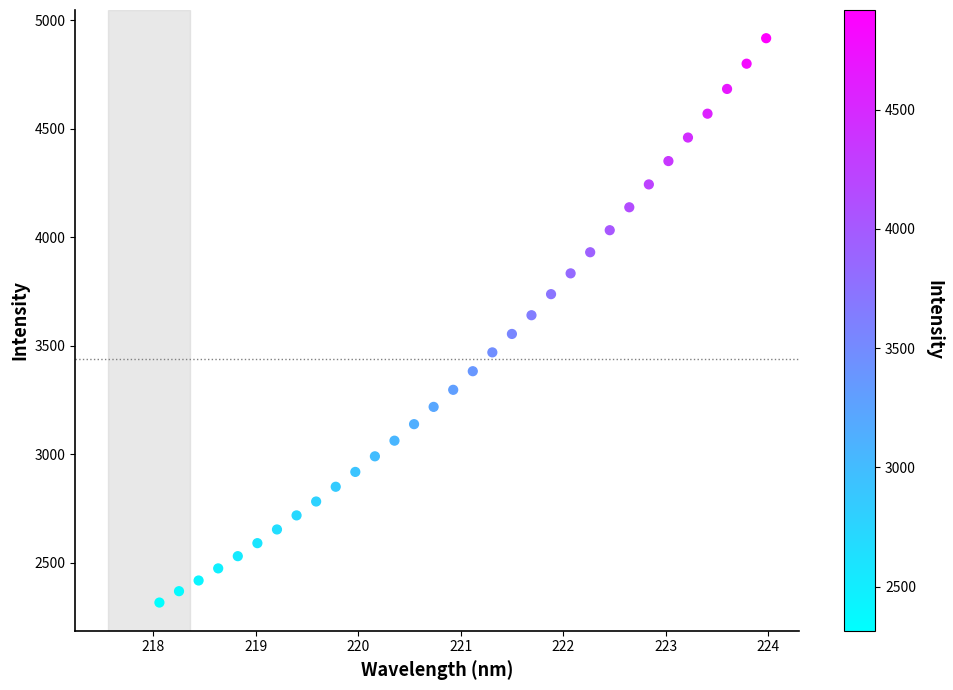

What is the range of X values (max minus min)?

5.9